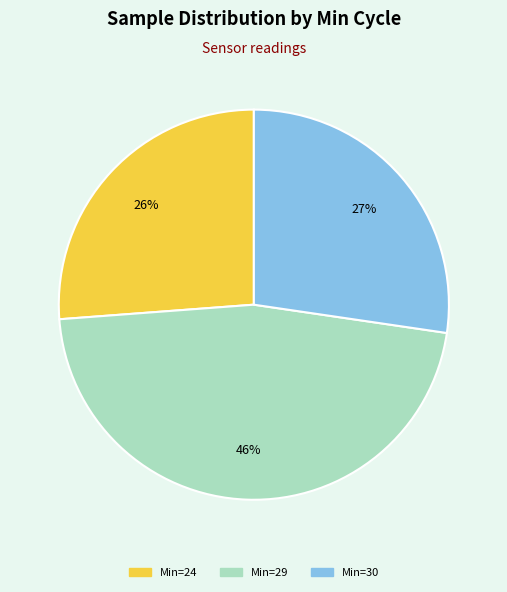

Is there any slice that represents more than half of the pie?

No